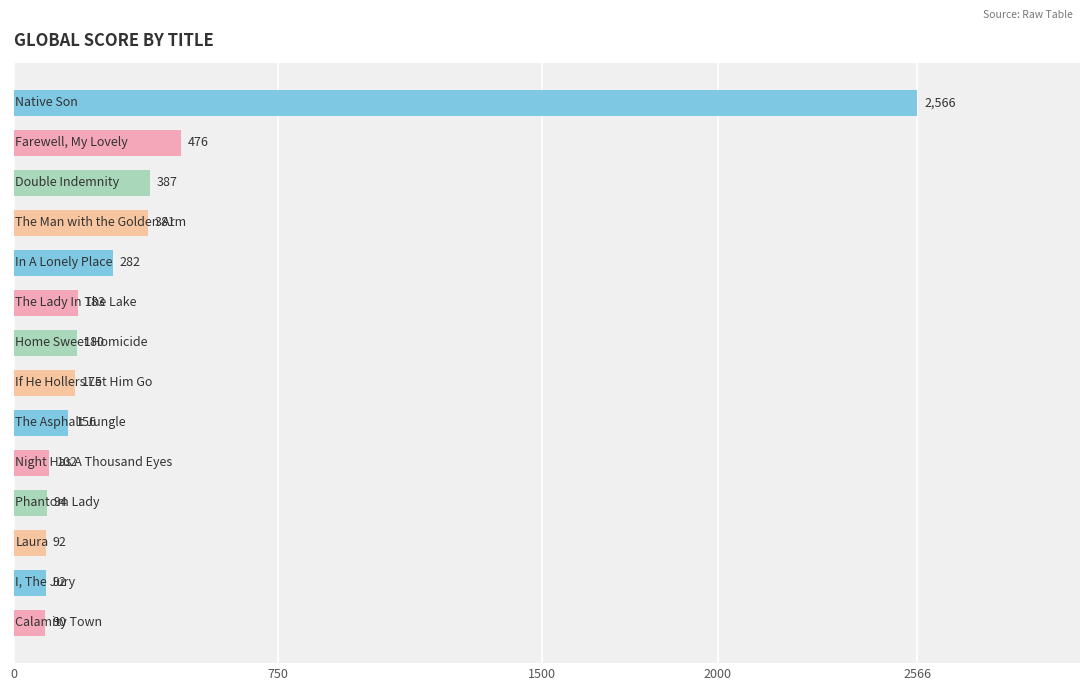

What is the value of the 6th bar from the top?

183